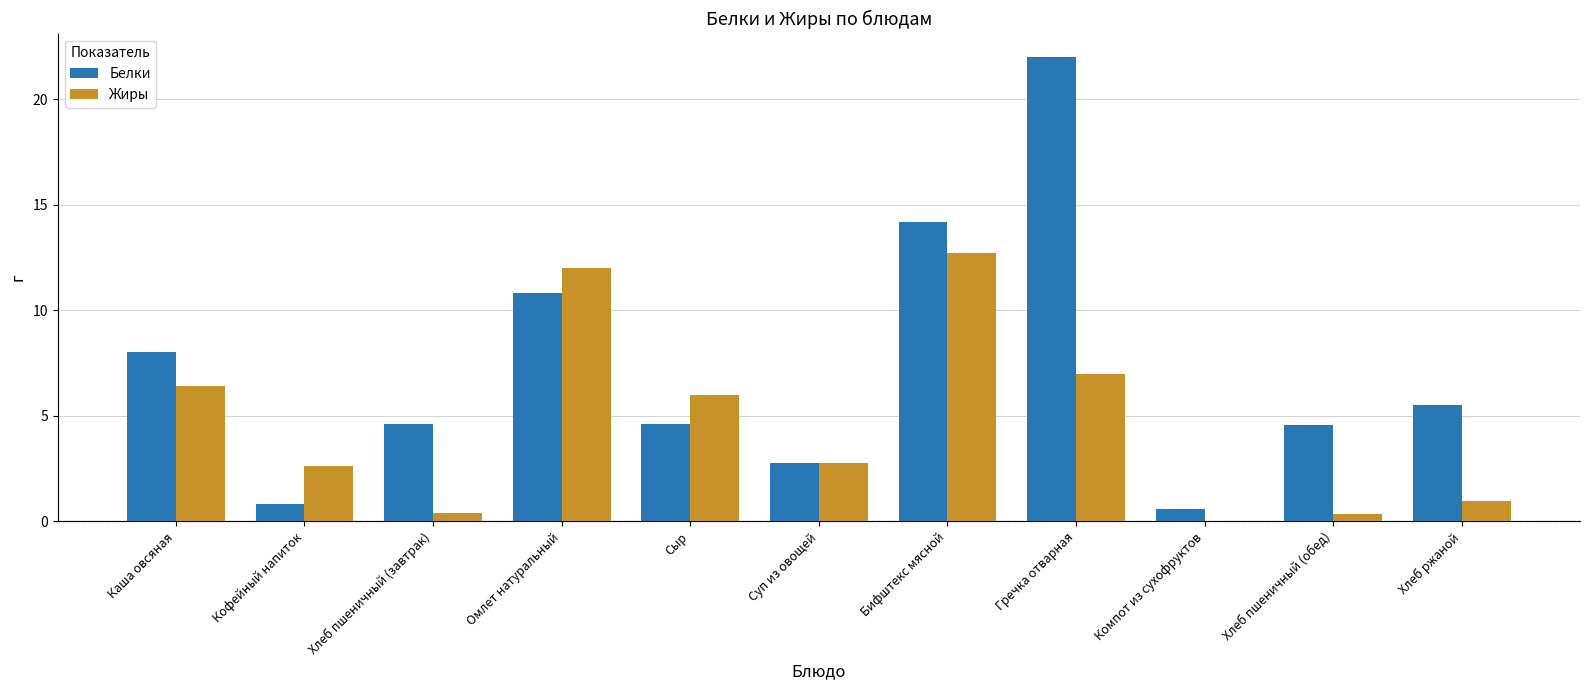

Is it true that Жиры equals 7.4 at Бифштекс мясной?

False